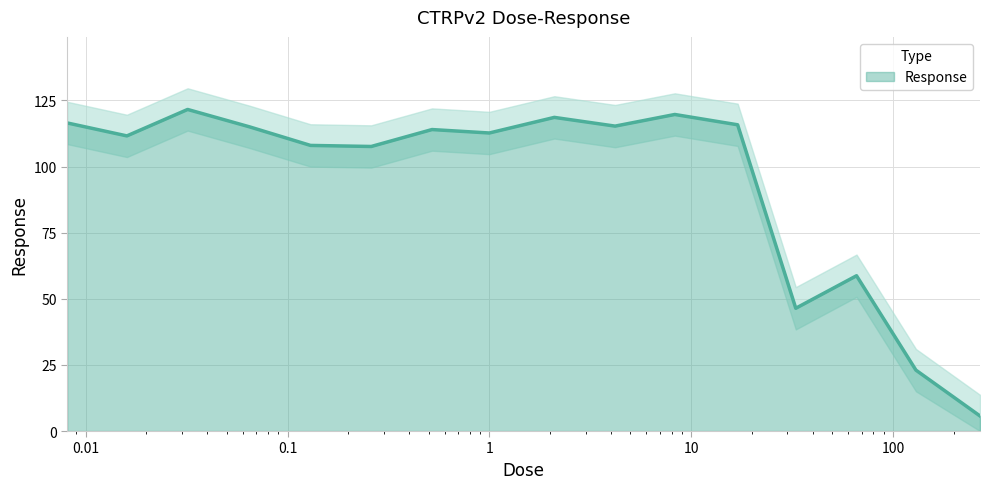

Where is the first local maximum?

0.032